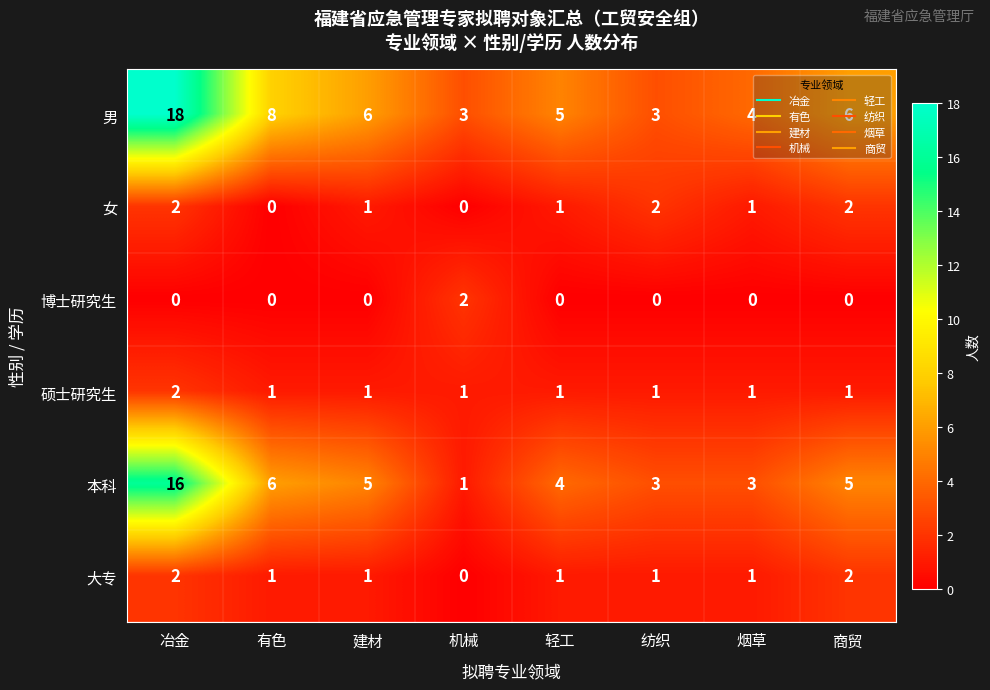

What is the maximum value shown in the chart?

18